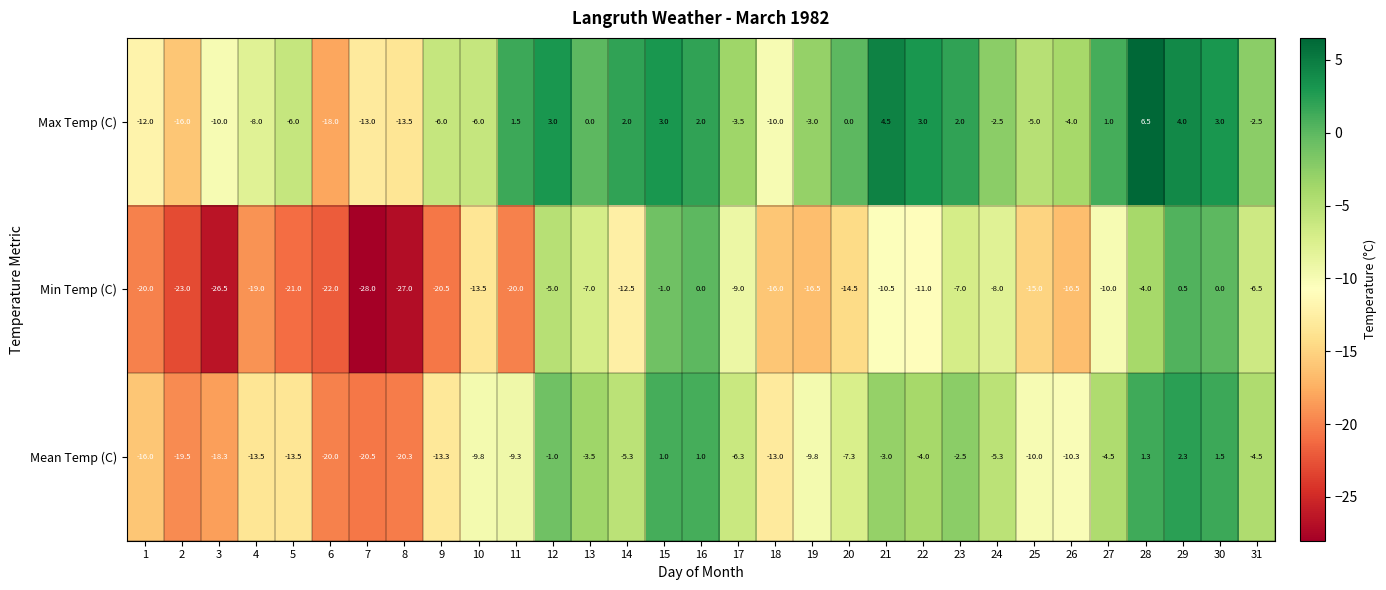

Where does the Min Temp (C) series first go above -13?

12